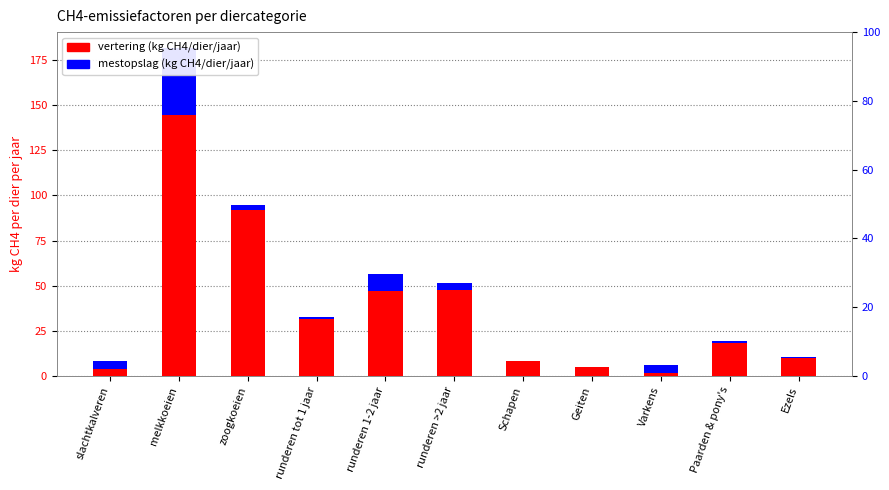

How many bars are there in total?

22